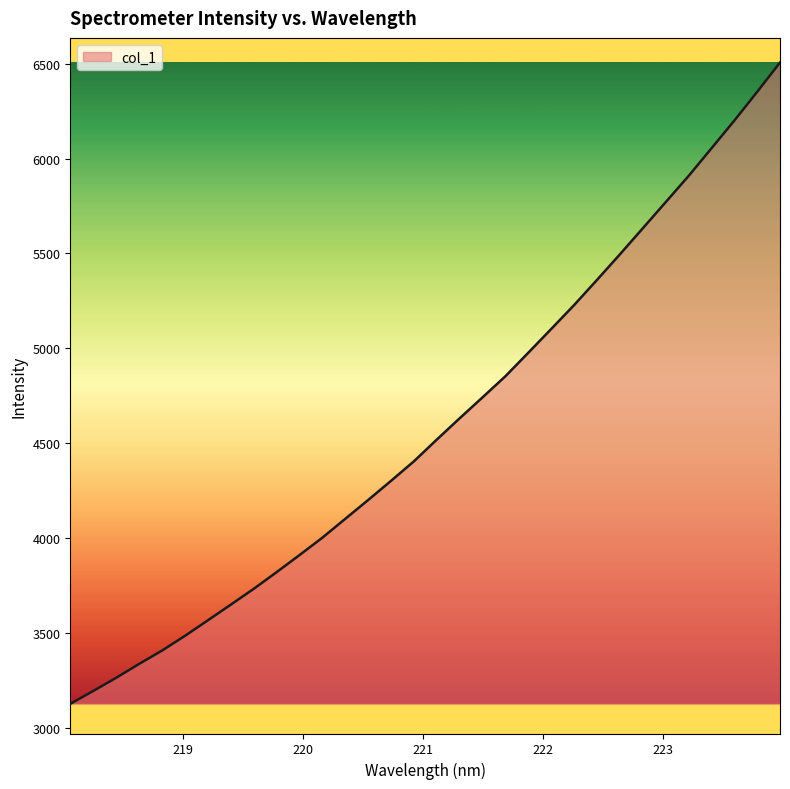

What is the minimum value shown in the chart?

3125.5